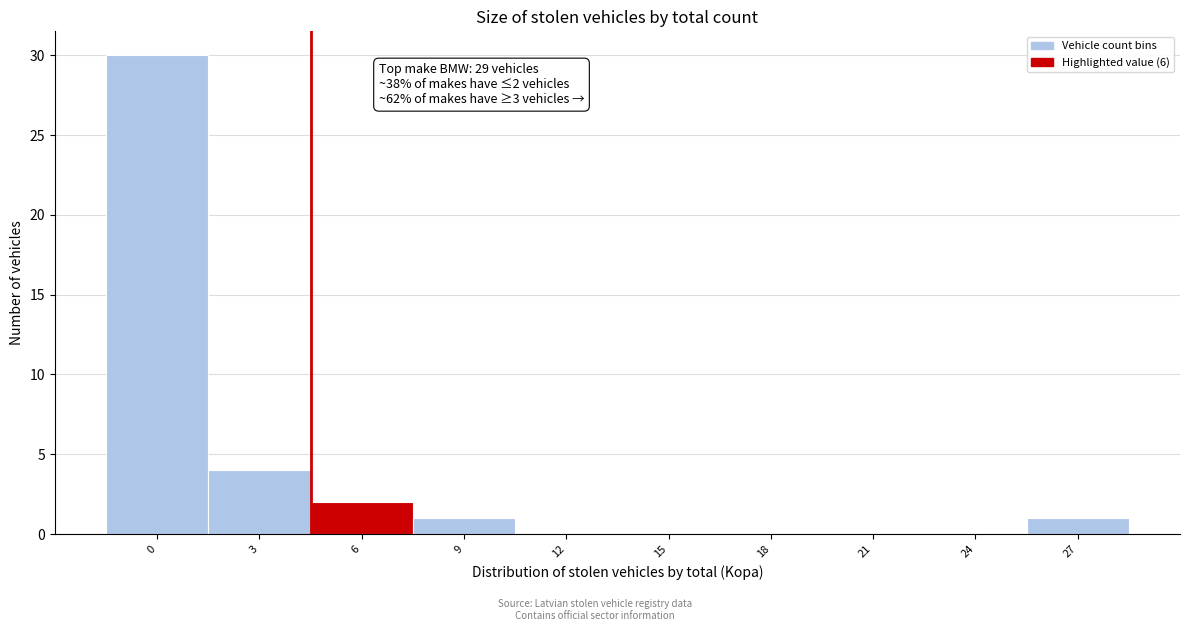

Reading left to right, what are all the values shown in this chart?

0=30	3=4	6=2	9=1	12=0	15=0	18=0	21=0	24=0	27=1